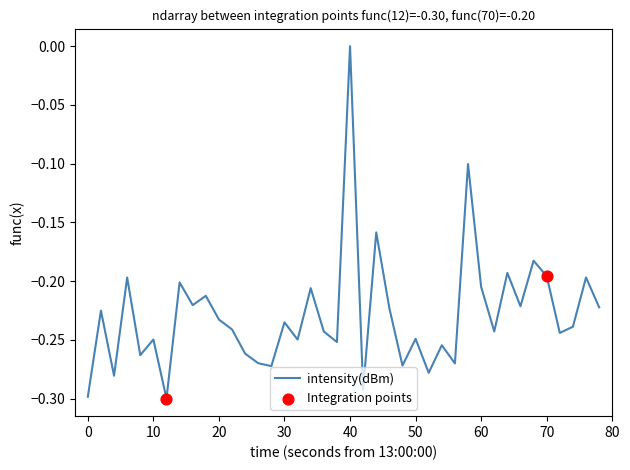

What is the difference between the maximum and minimum values?

0.3